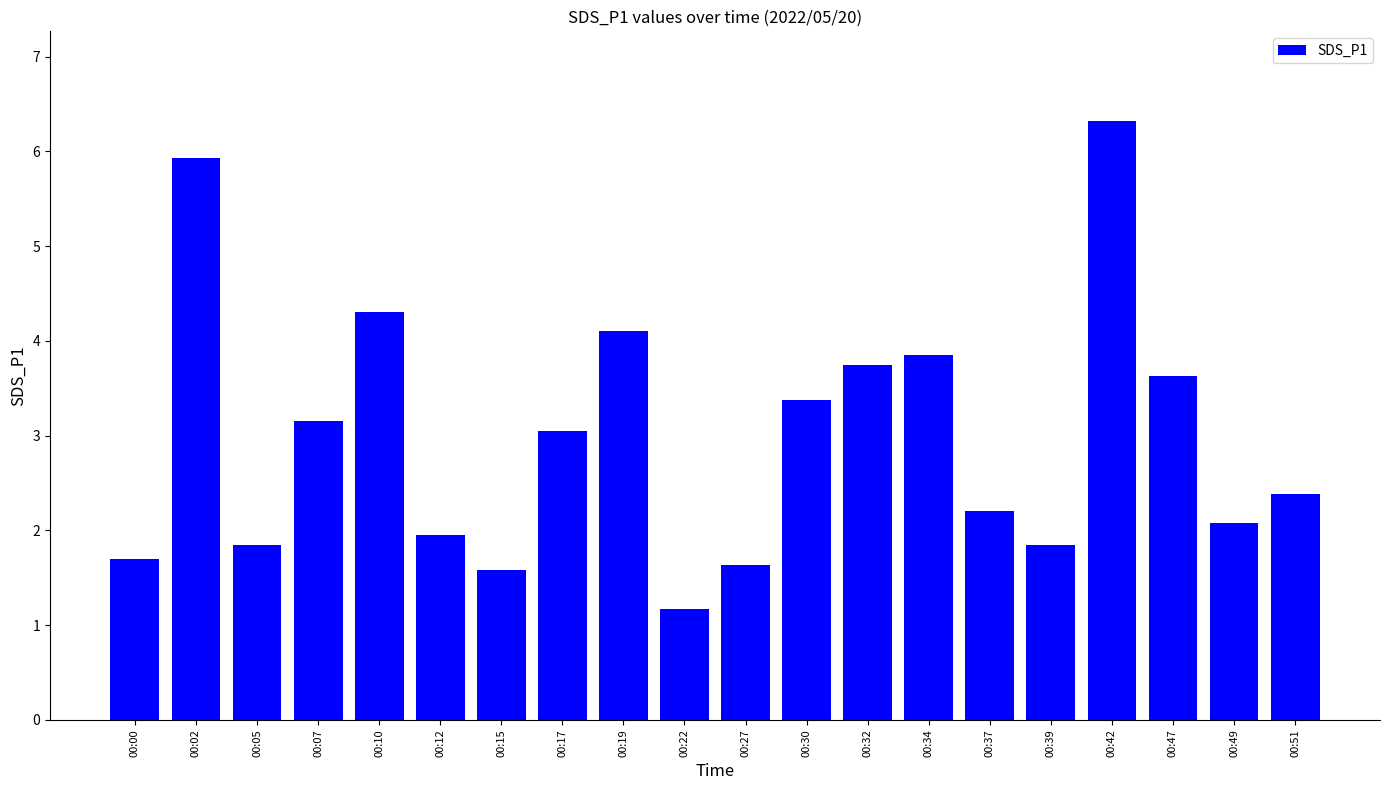

What is the average value?

3.0